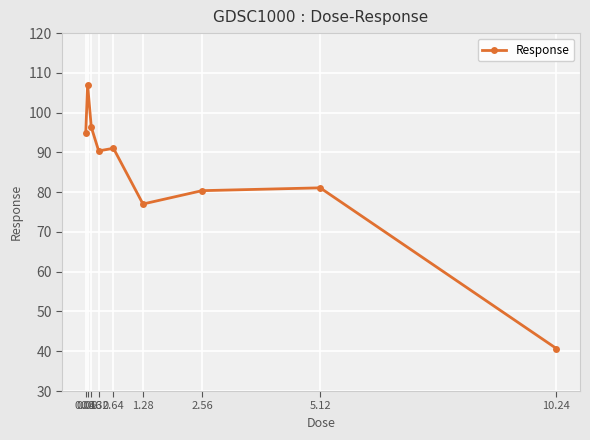

What is the difference between the maximum and minimum values?

66.3